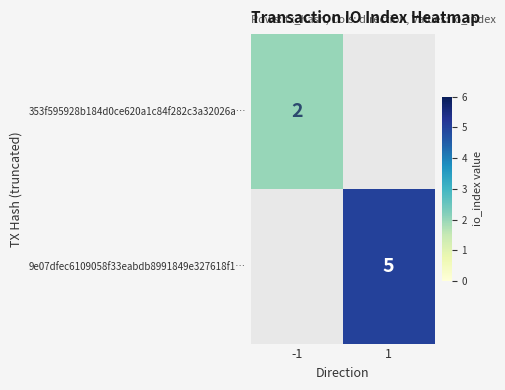

Is it true that 353f595928b184d0ce620a1c84f282c3a32026a… equals 2 at -1?

True